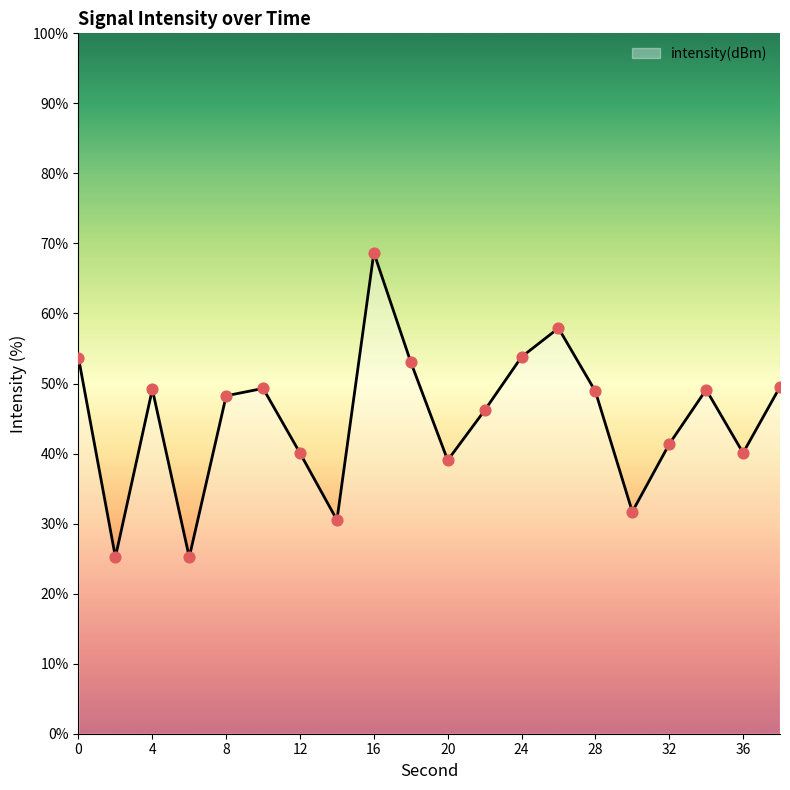

What is the greatest value displayed?

68.7